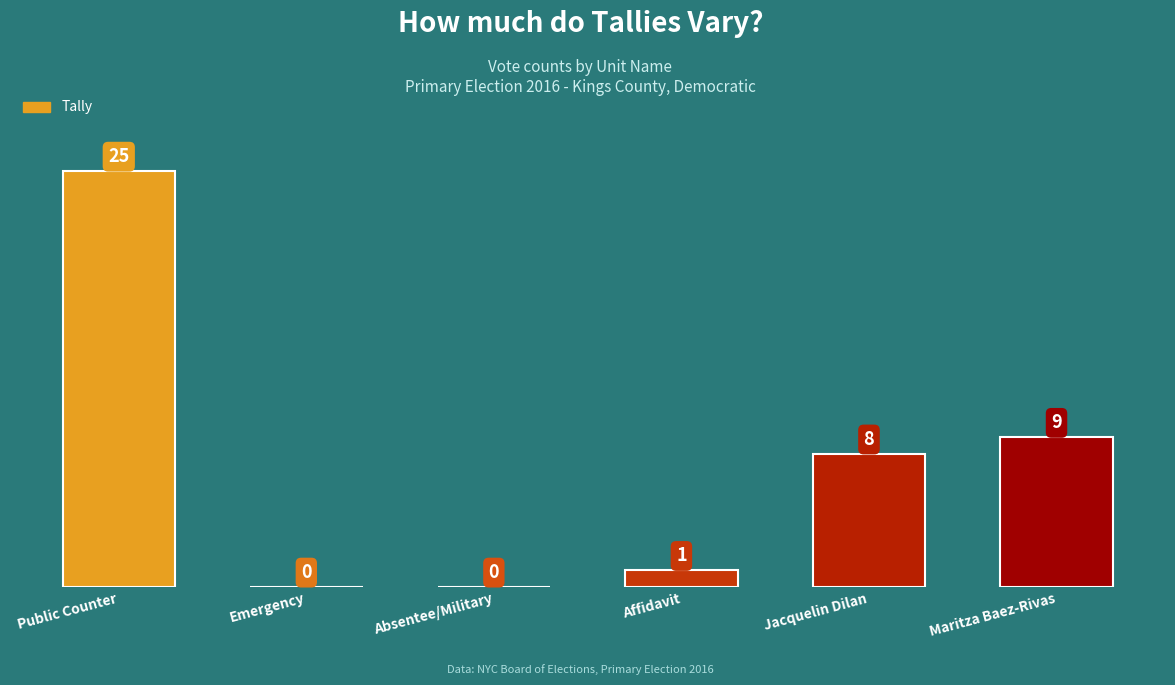

True or false: the data shows 9 at Maritza Baez-Rivas.

True